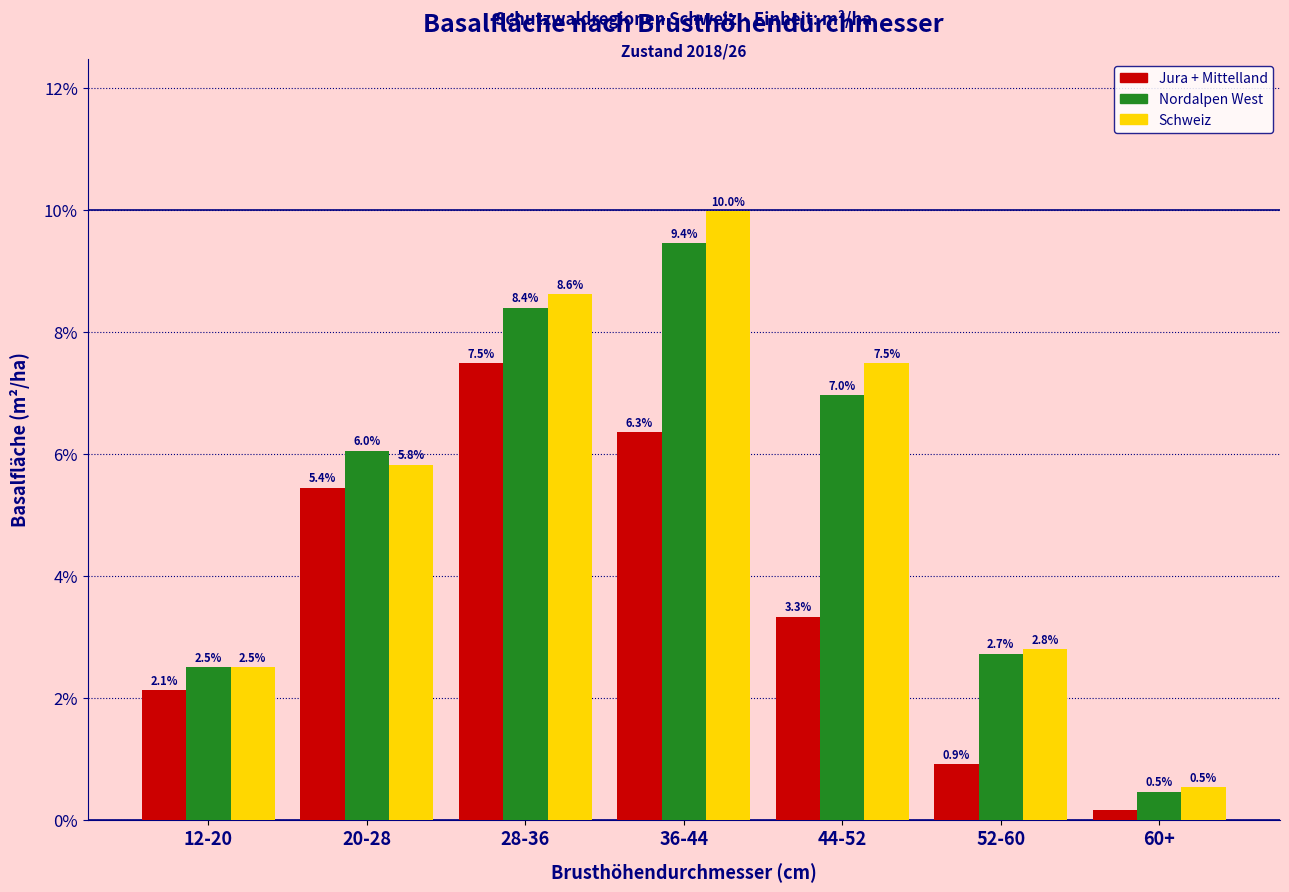

At how many categories does at least one series exceed 5?

4